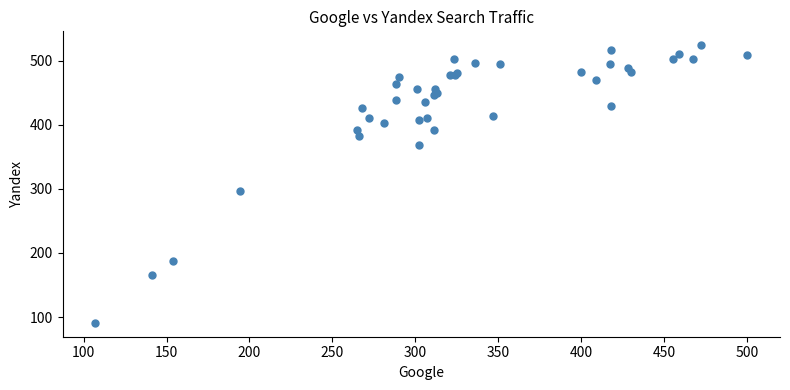

What Y value in the scatter plot is closest to 307?

296